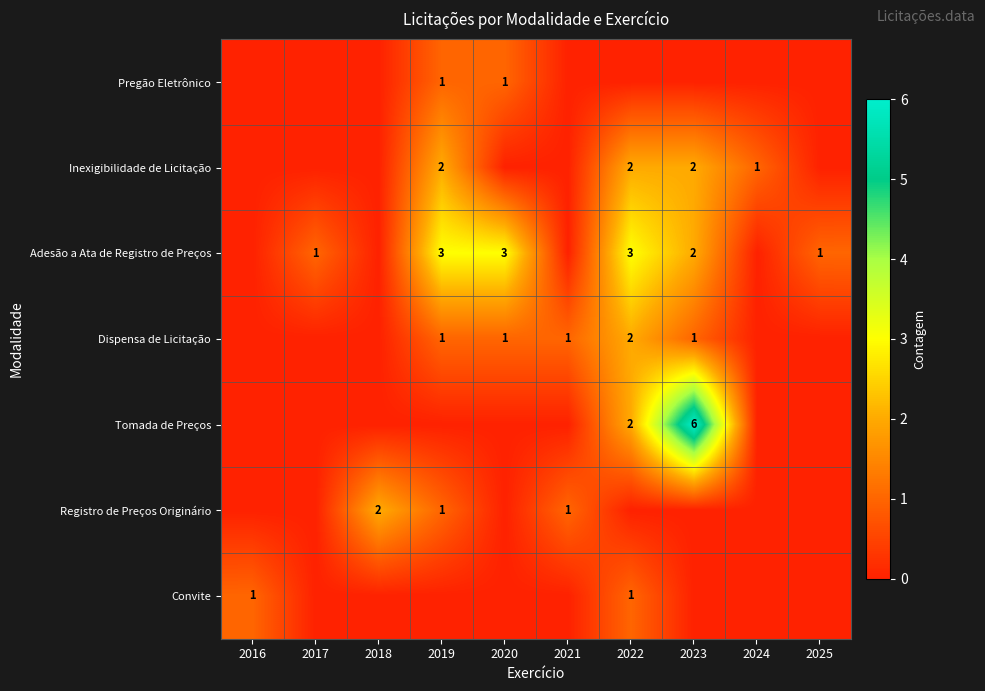

The value of Inexigibilidade de Licitação at 2024 is 1. True or false?

True